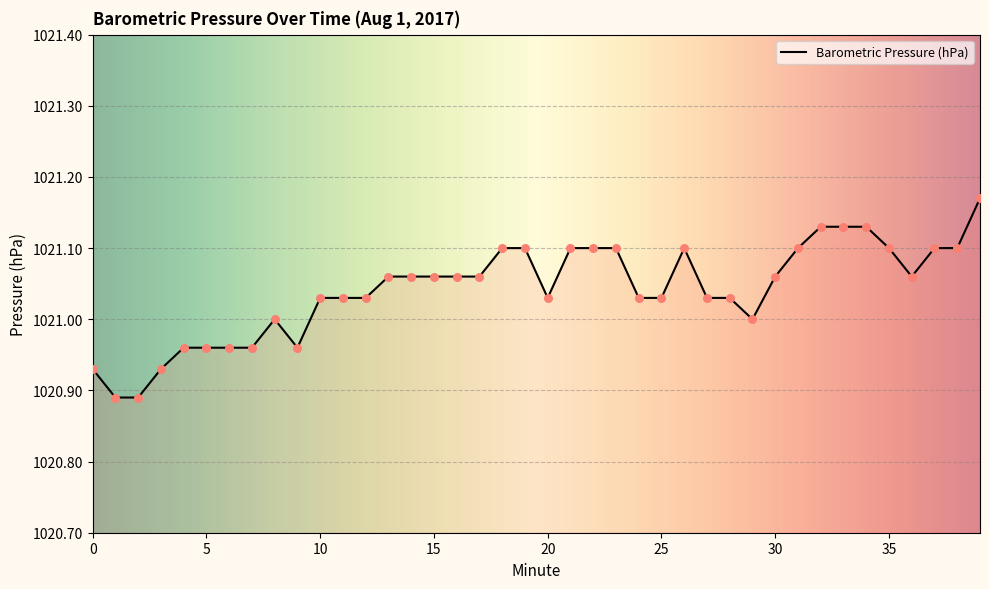

What is the difference between the maximum and minimum values?

0.3